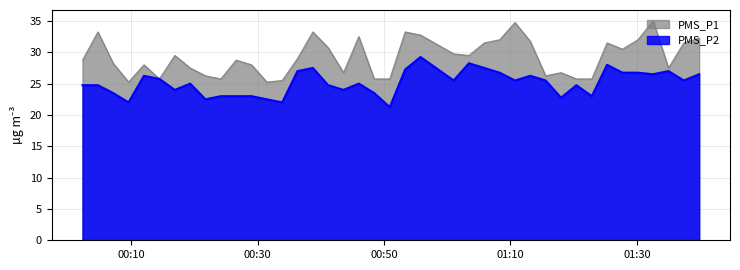

List the series in order of their peak value, lowest first.

PMS_P2, PMS_P1